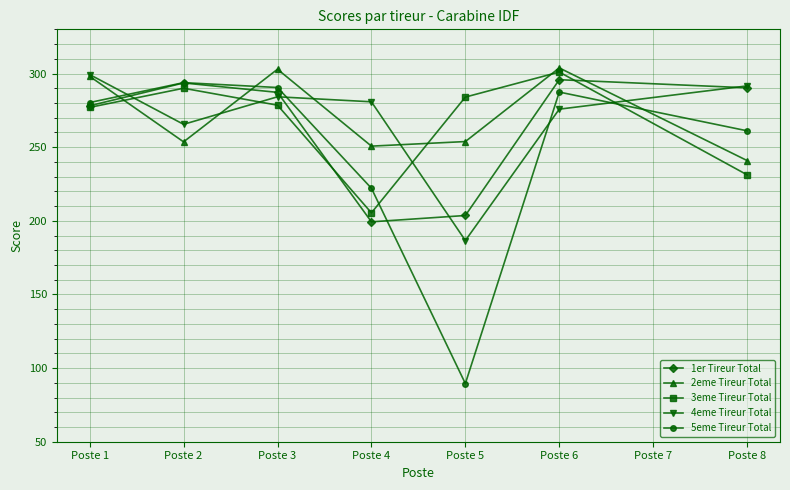

The value of 4eme Tireur Total at Poste 1 is 105.3. True or false?

False